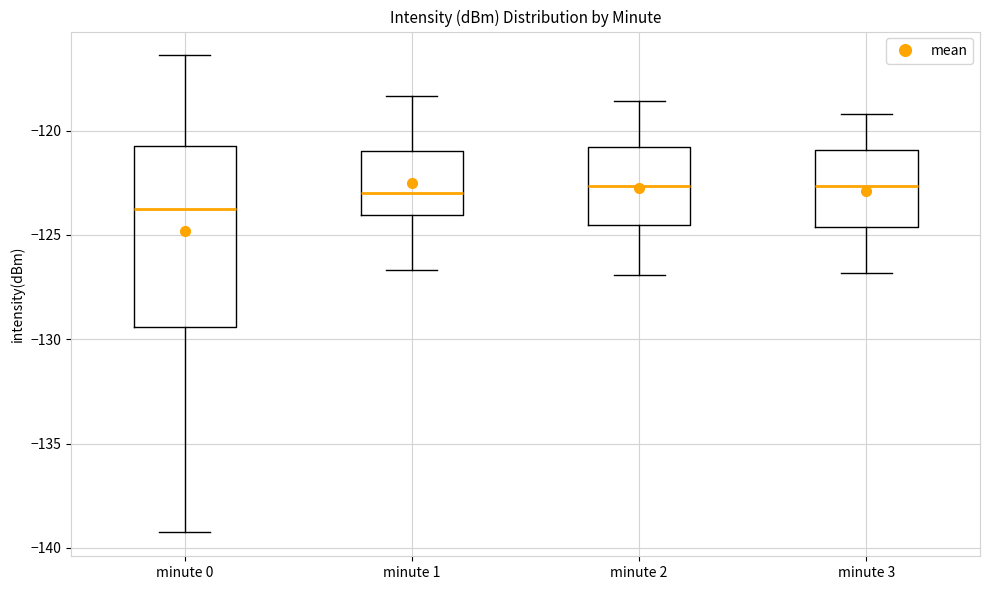

Reading left to right, transcribe this box plot: for each box, give where its median line is, the range the box spans, and where its two whiskers end, as read against the y-axis. The values are not printed on the chart, so give them approximately, as read against the axis.

minute 0: median -124.0, box -129.5 to -121.0, whiskers -139.5 to -116.5
minute 1: median -123.0, box -124.0 to -121.0, whiskers -126.5 to -118.5
minute 2: median -122.5, box -124.5 to -121.0, whiskers -127.0 to -118.5
minute 3: median -122.5, box -124.5 to -121.0, whiskers -127.0 to -119.0